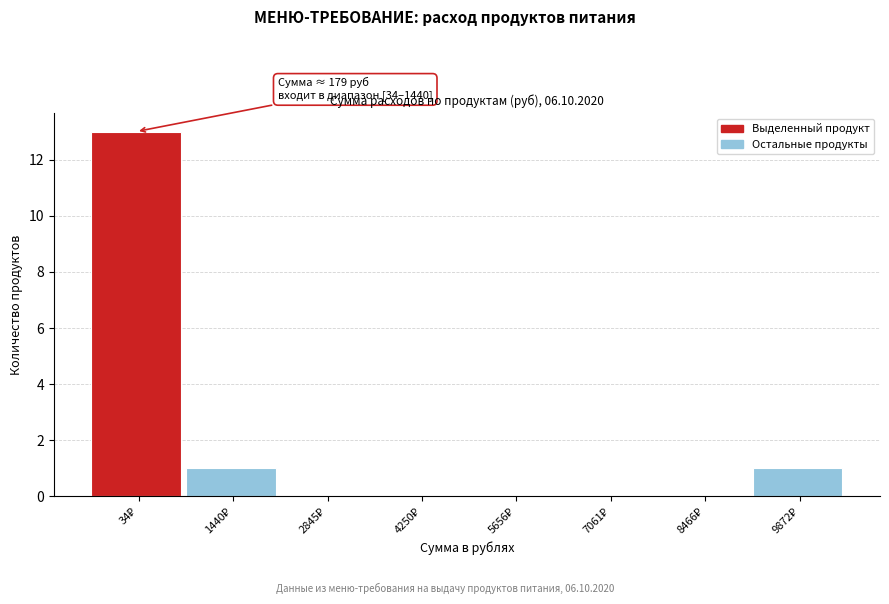

What is the sum of all values?

15